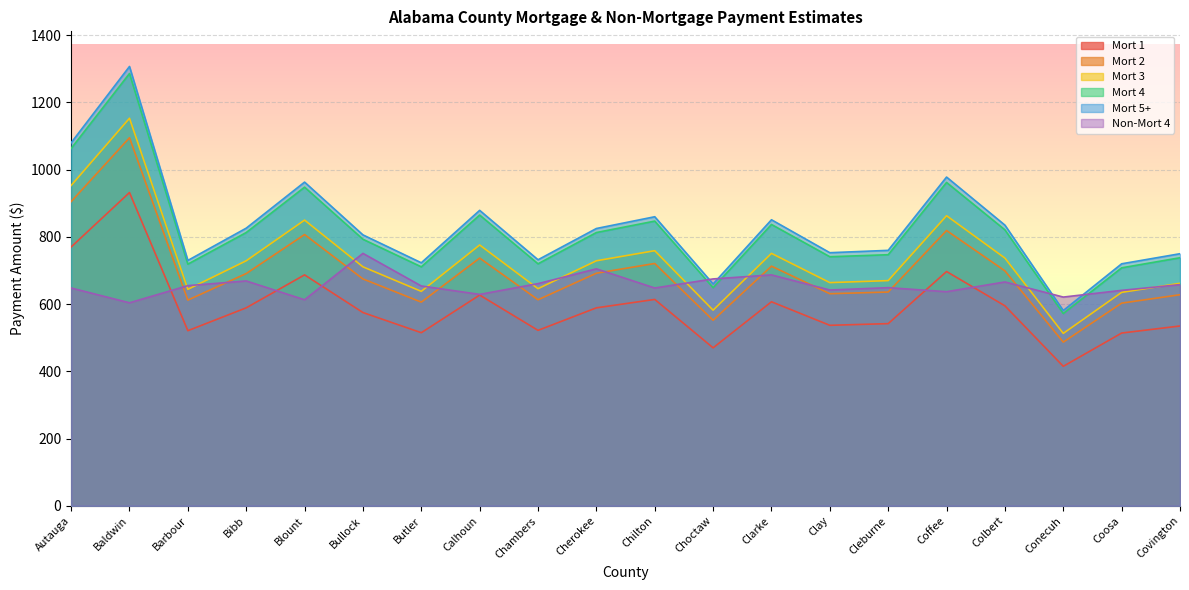

What is the lowest value of the Mort 4 series?

572